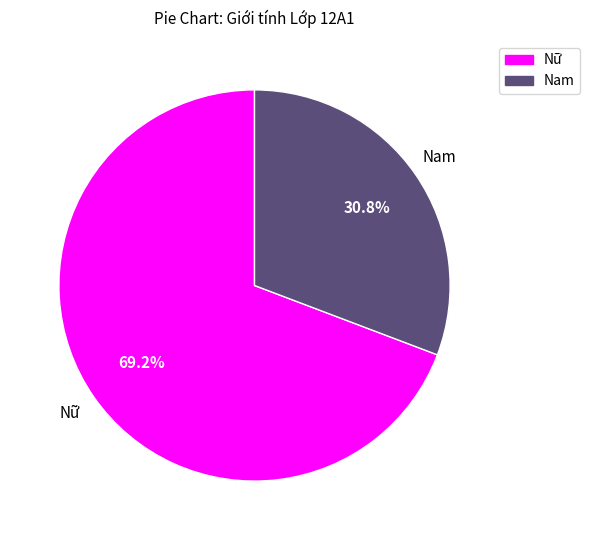

What is the majority slice?

Nữ